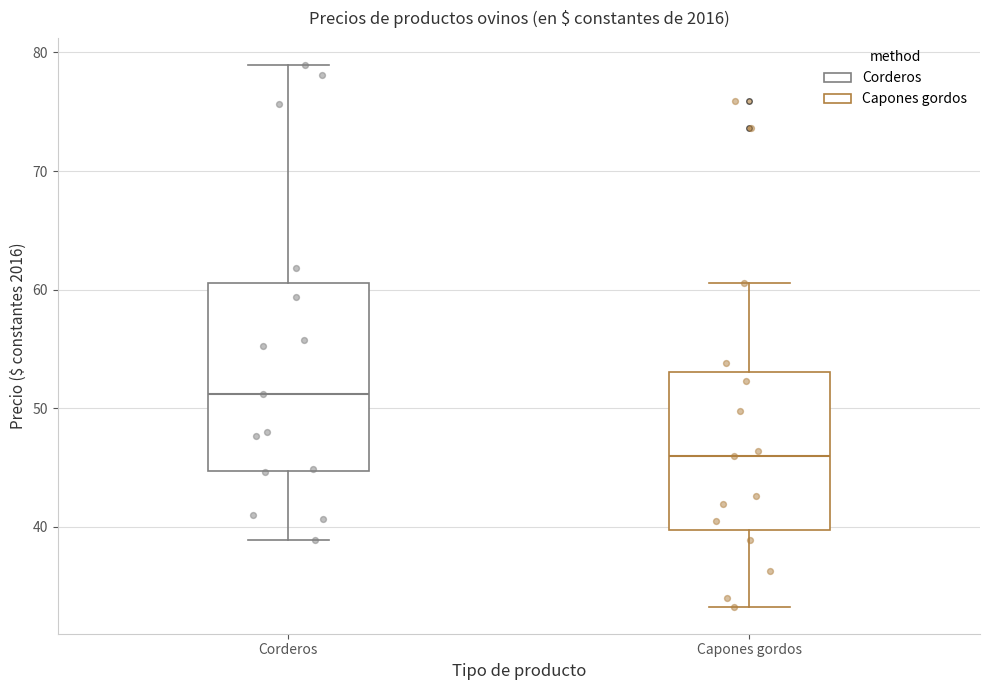

Reading left to right, read every box against the y-axis: the position of its median line, the range the box covers, and the ends of its whiskers. The values are not printed on the chart, so give them approximately, as read against the axis.

Corderos: median 51, box 45 to 61, whiskers 39 to 79
Capones gordos: median 46, box 40 to 53, whiskers 33 to 61